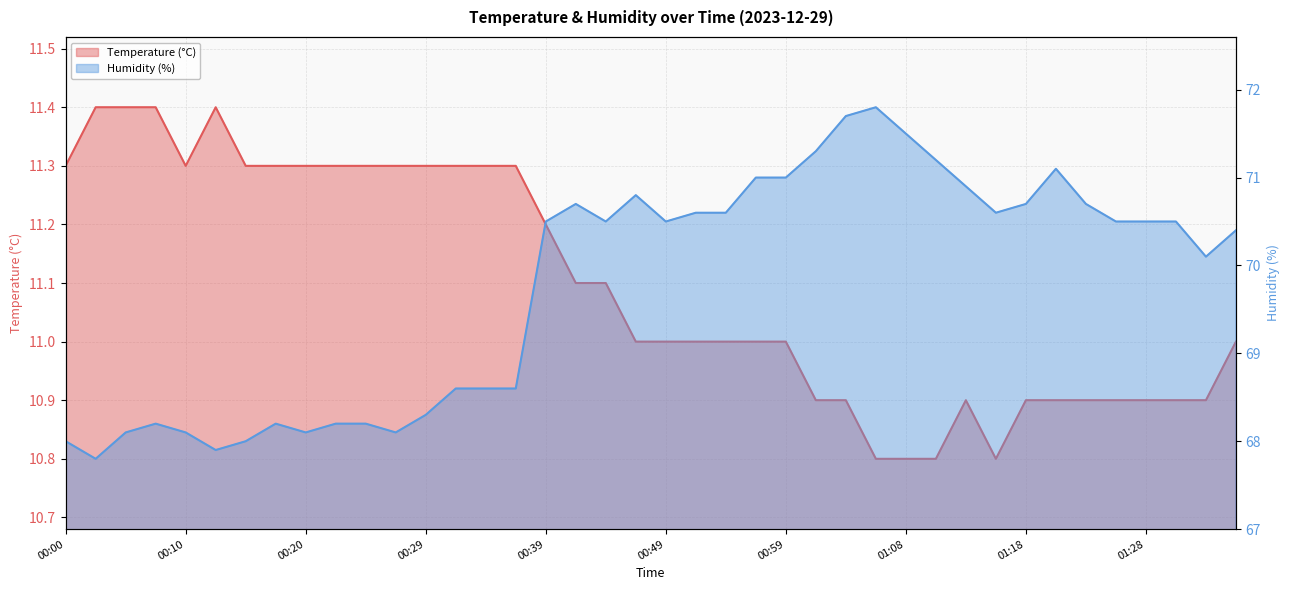

True or false: Humidity (%) and Temperature (°C) cross at least once.

False